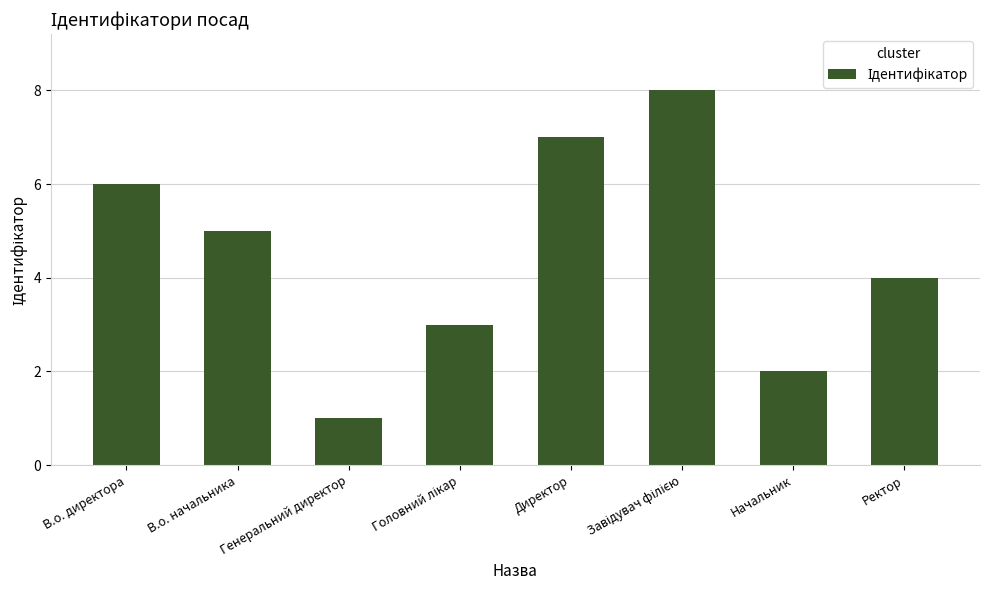

Is it true that the value at В.о. директора is 4?

False